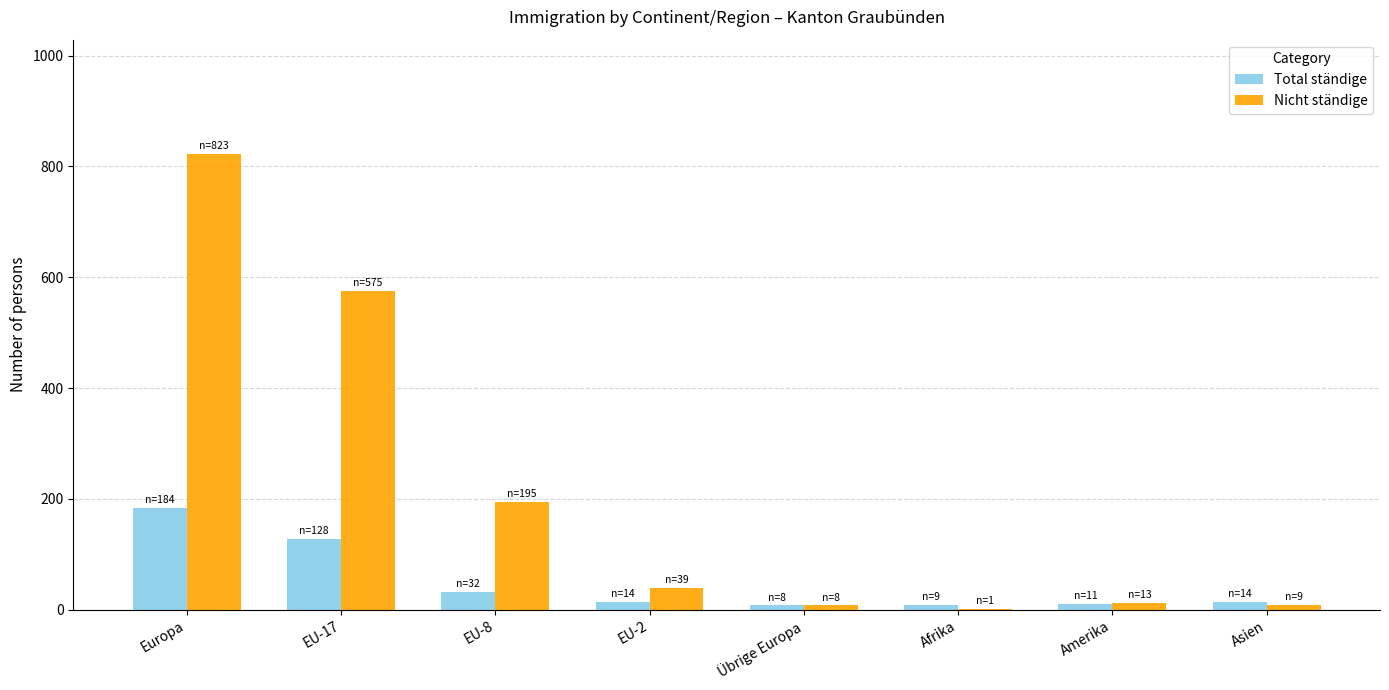

What is the average value of the Total ständige series?

50